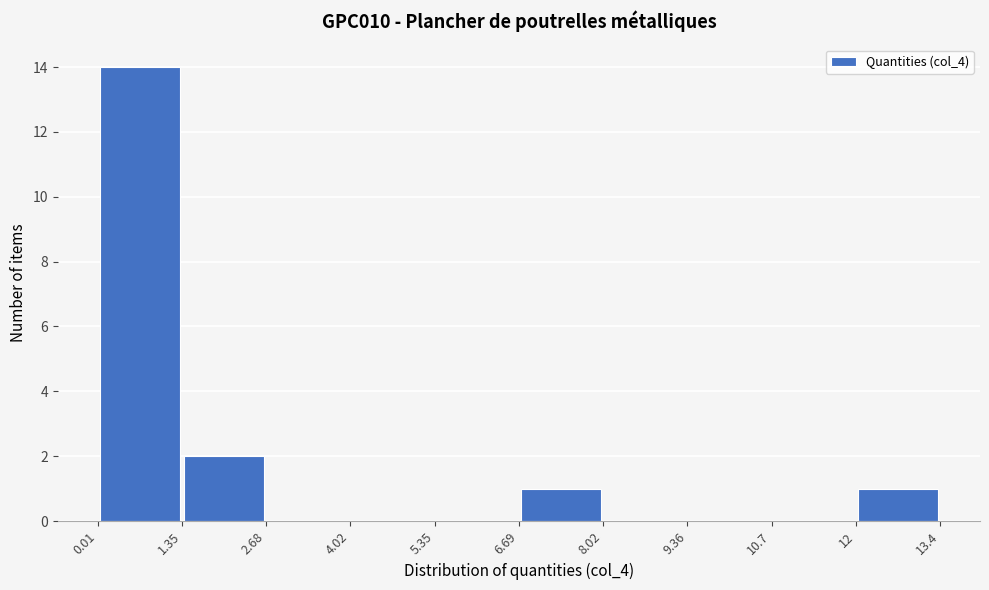

Reading left to right, transcribe this chart: for each bar, give the range it covers on the x-axis and its height. The values are not printed on the chart, so give them approximately, as read against the axis.

0.01 to 1.35: 14
1.35 to 2.68: 2
2.68 to 4.02: 0
4.02 to 5.35: 0
5.35 to 6.69: 0
6.69 to 8.02: 1
8.02 to 9.36: 0
9.36 to 10.7: 0
10.7 to 12: 0
12 to 13.4: 1